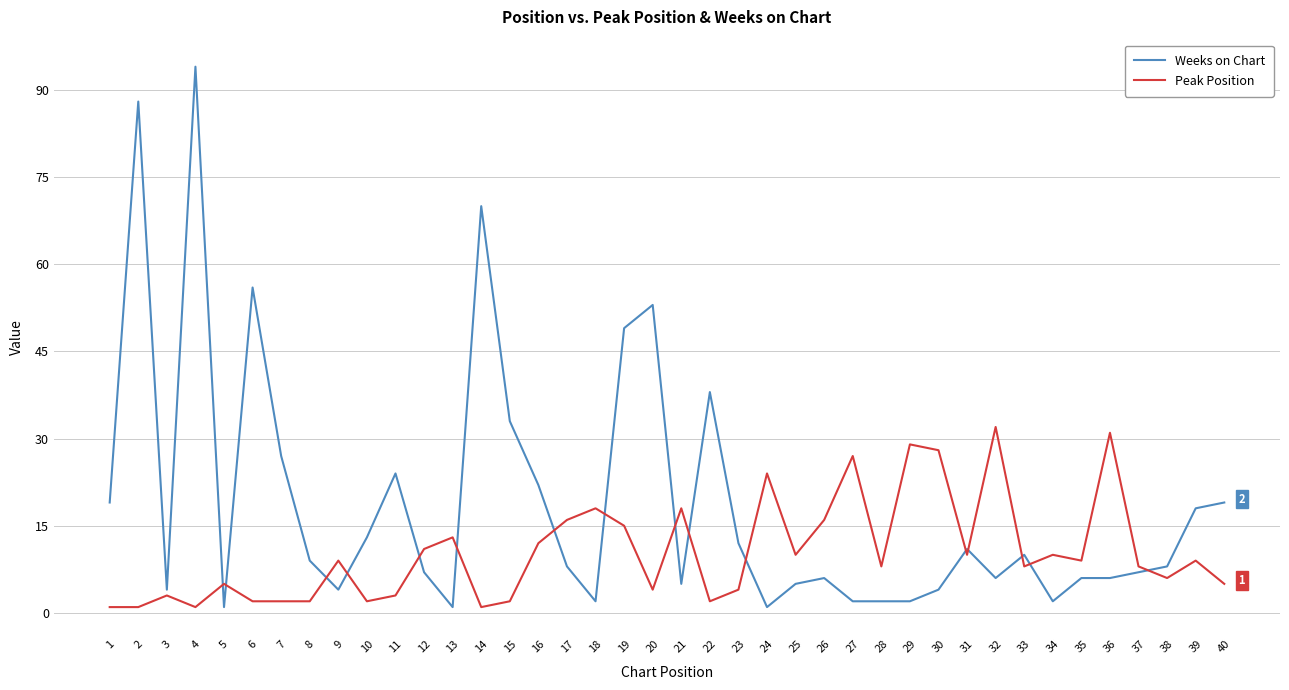

True or false: Weeks on Chart has more than 1 interior local peaks.

True